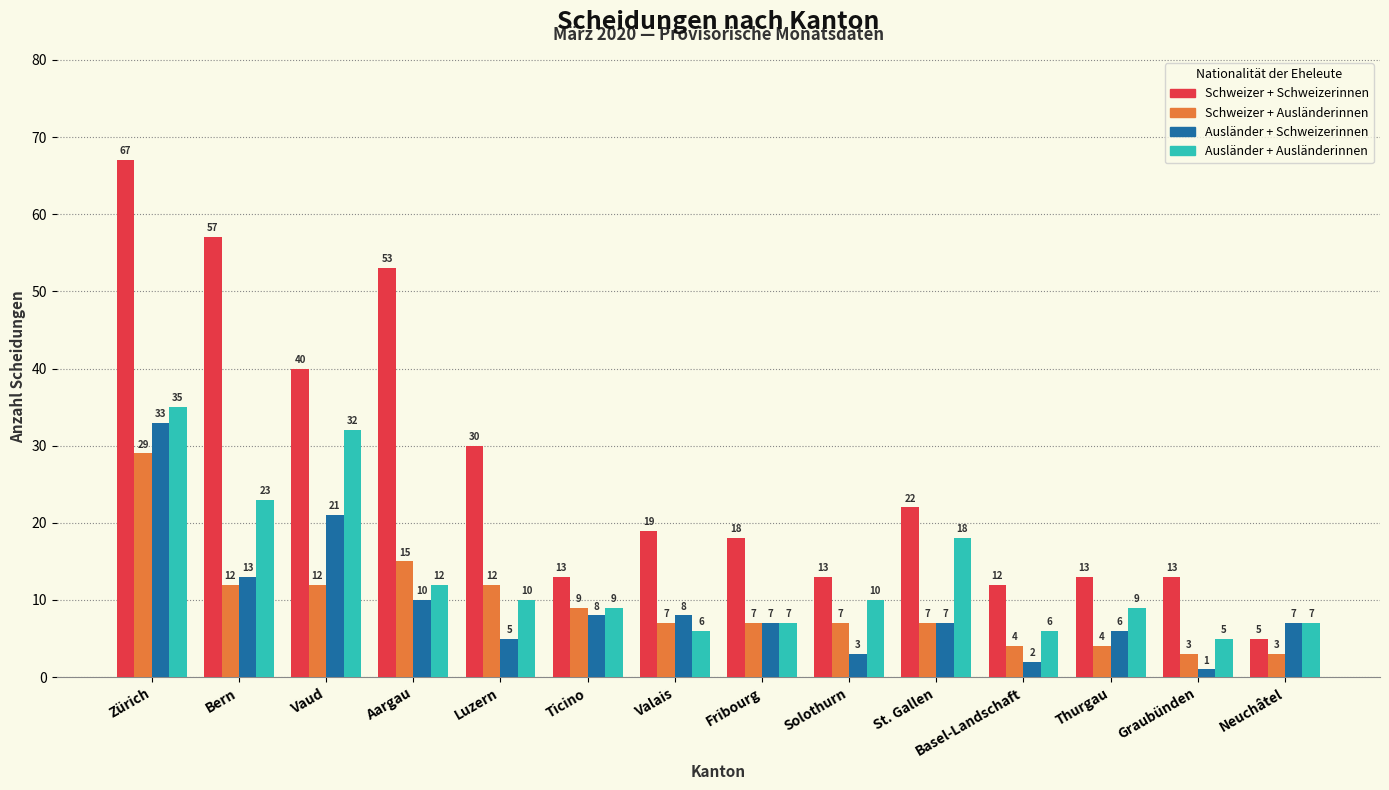

What is the label of the 3rd bar from the right?

Thurgau